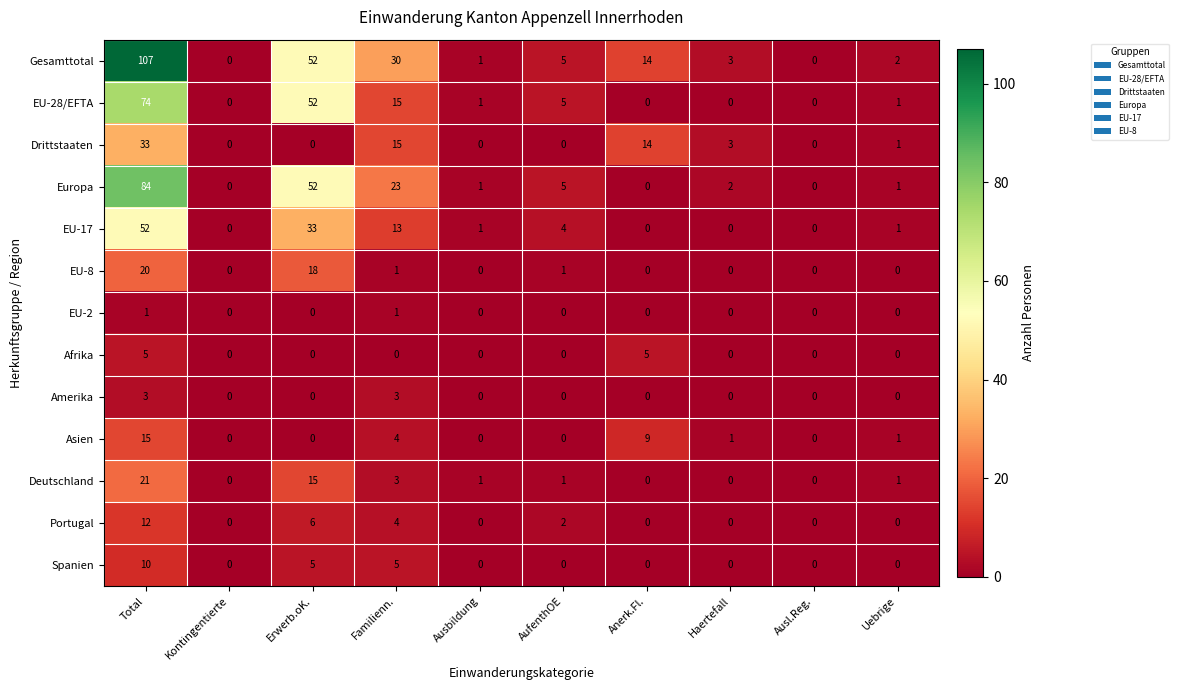

What is the maximum value shown in the chart?

107